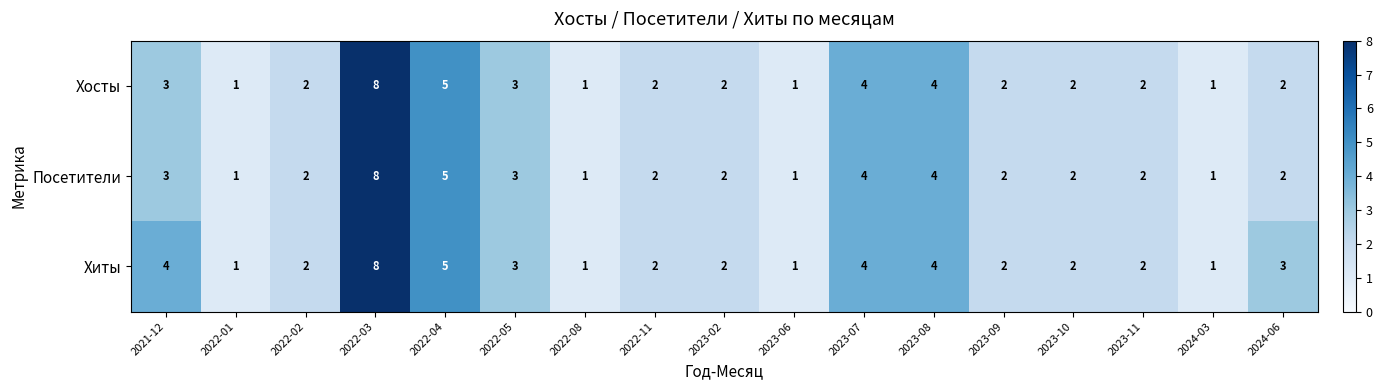

What is the difference between the maximum and minimum values in the Посетители series?

7